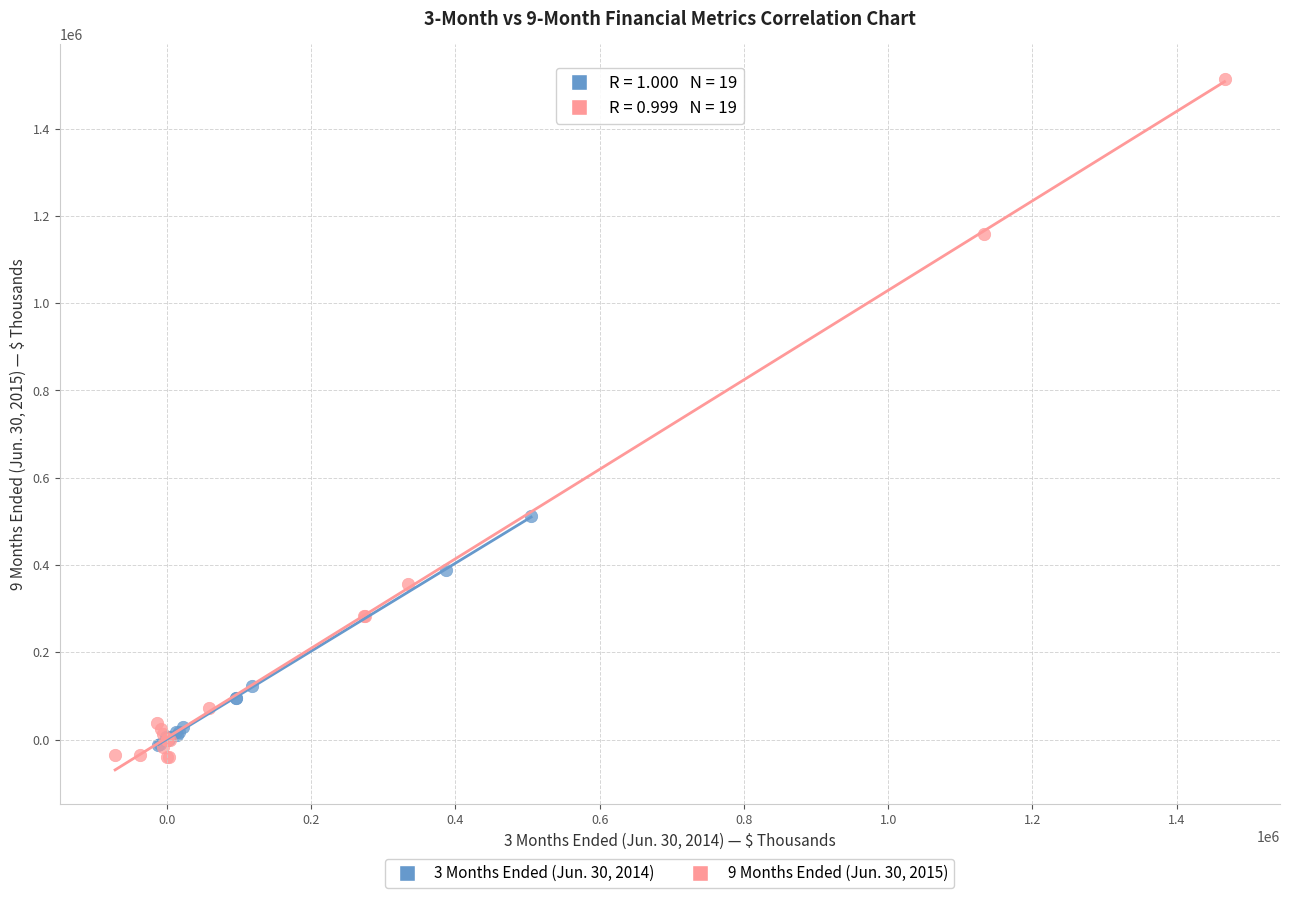

Which series has the widest spread of Y values?

9 Months Ended (Jun. 30, 2015)